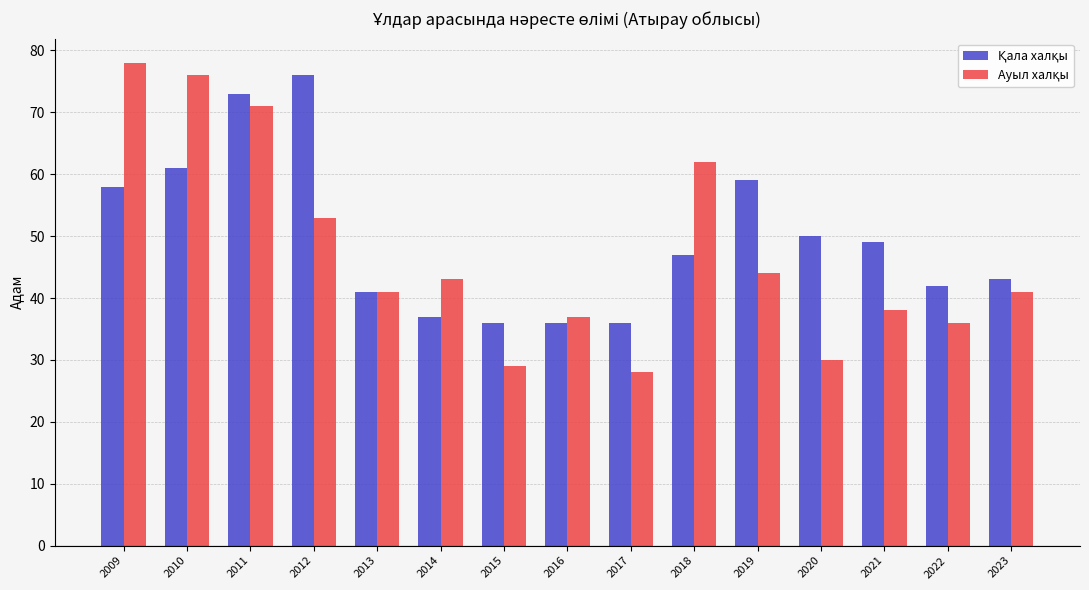

How many bars are there in total?

30